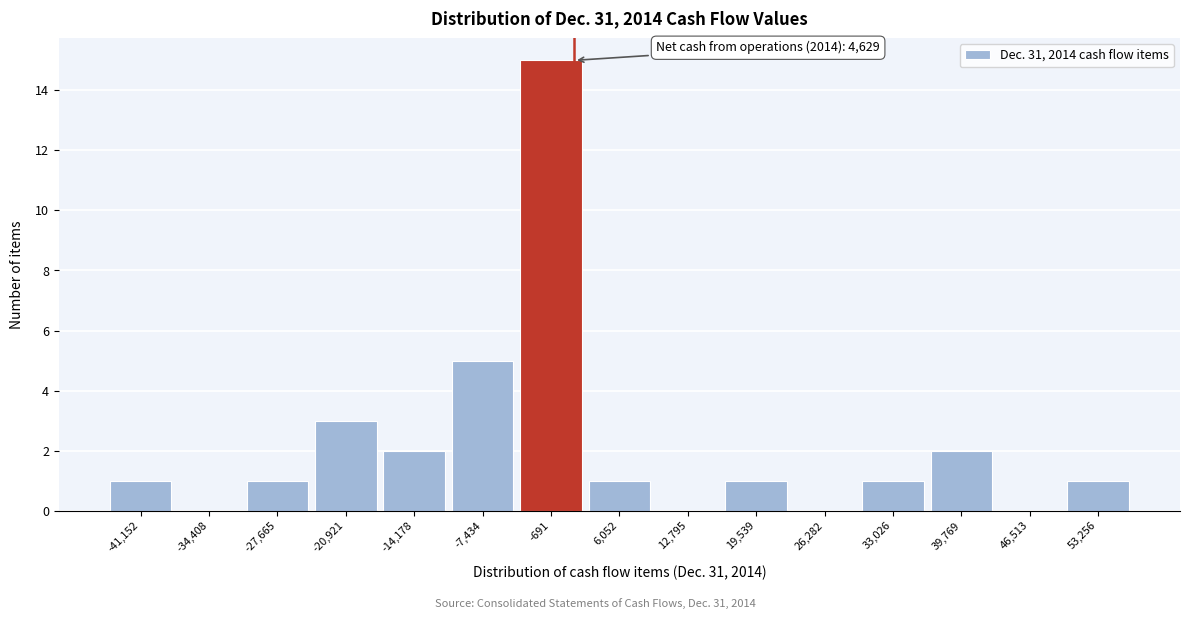

Reading left to right, transcribe all the data shown in this chart.

-41,152=1	-34,408=0	-27,665=1	-20,921=3	-14,178=2	-7,434=5	-691=15	6,052=1	12,795=0	19,539=1	26,282=0	33,026=1	39,769=2	46,513=0	53,256=1